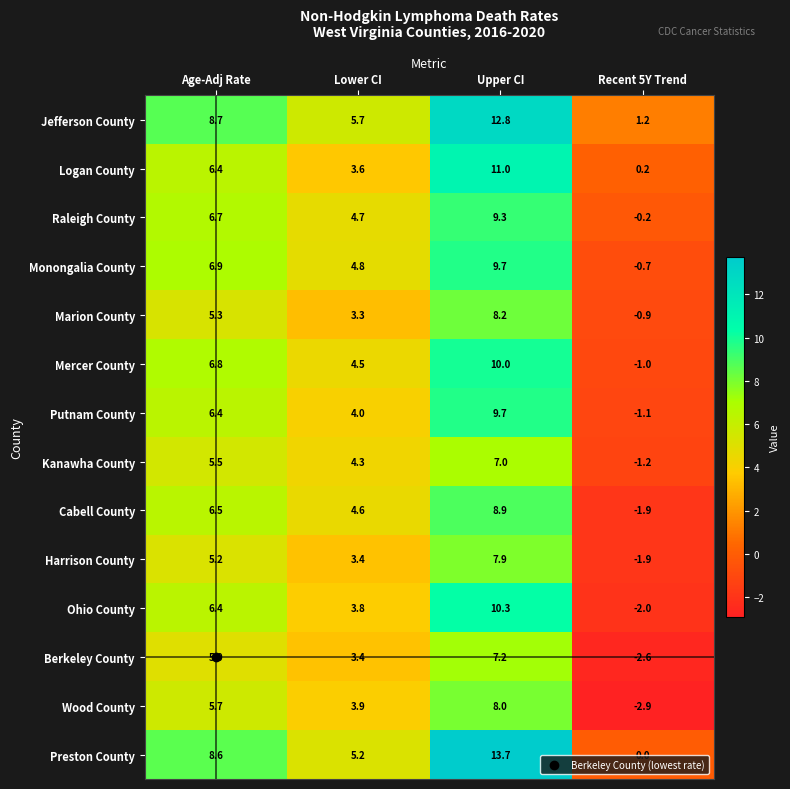

How many categories are shown in the chart?

4